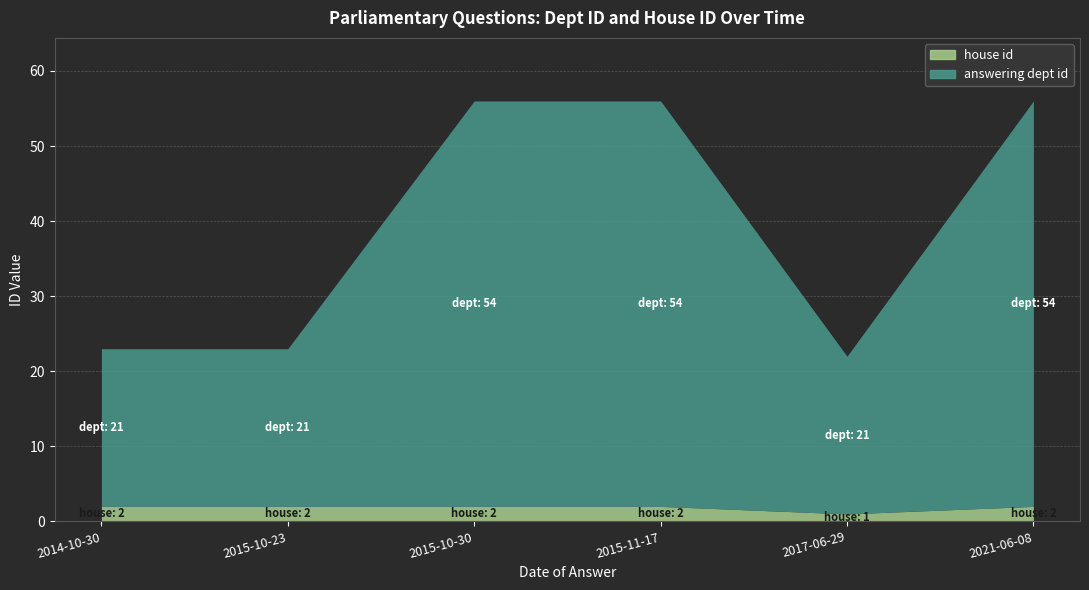

True or false: answering dept id and house id intersect in this chart.

False